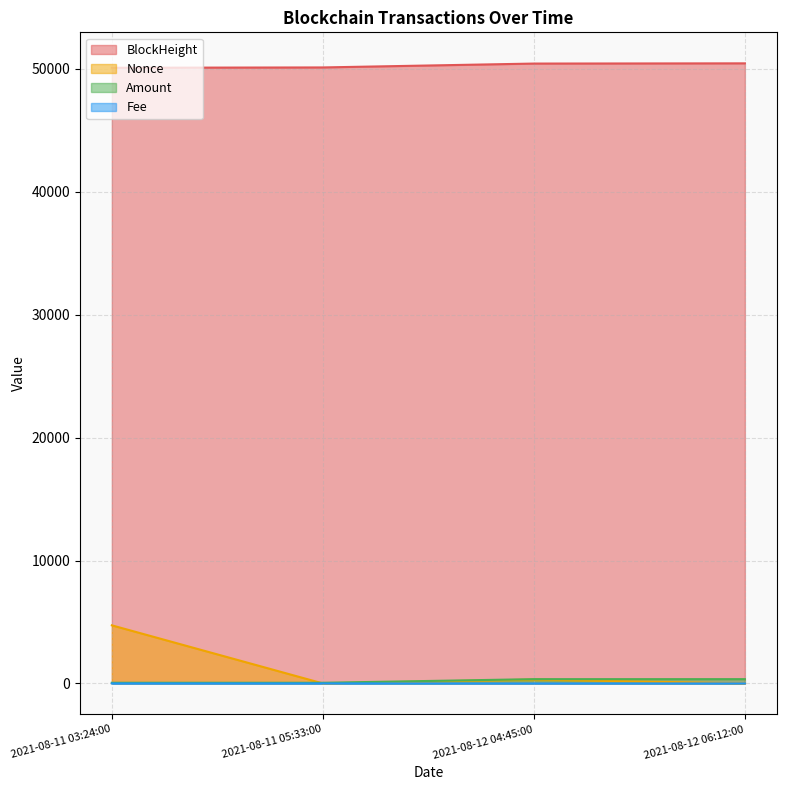

How many values in the Amount series are below 348?

2